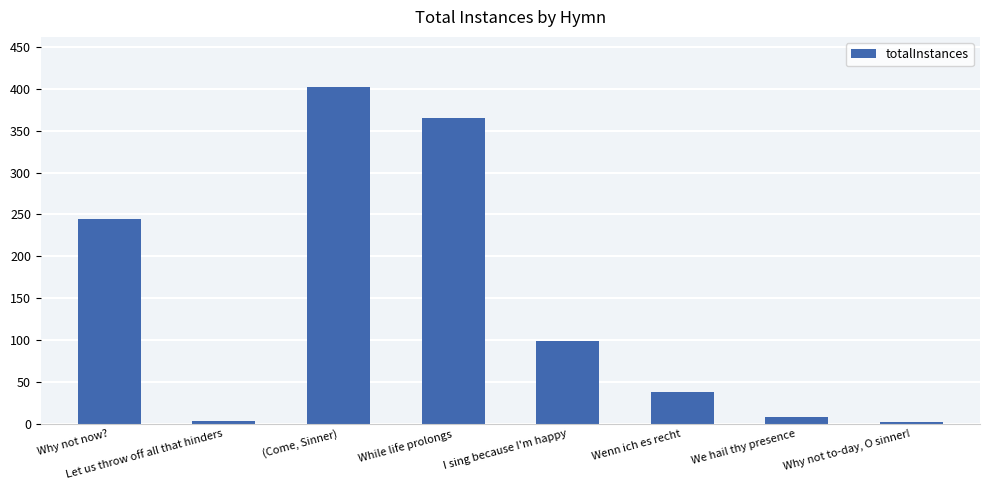

Which label corresponds to the largest value in the chart?

(Come, Sinner)